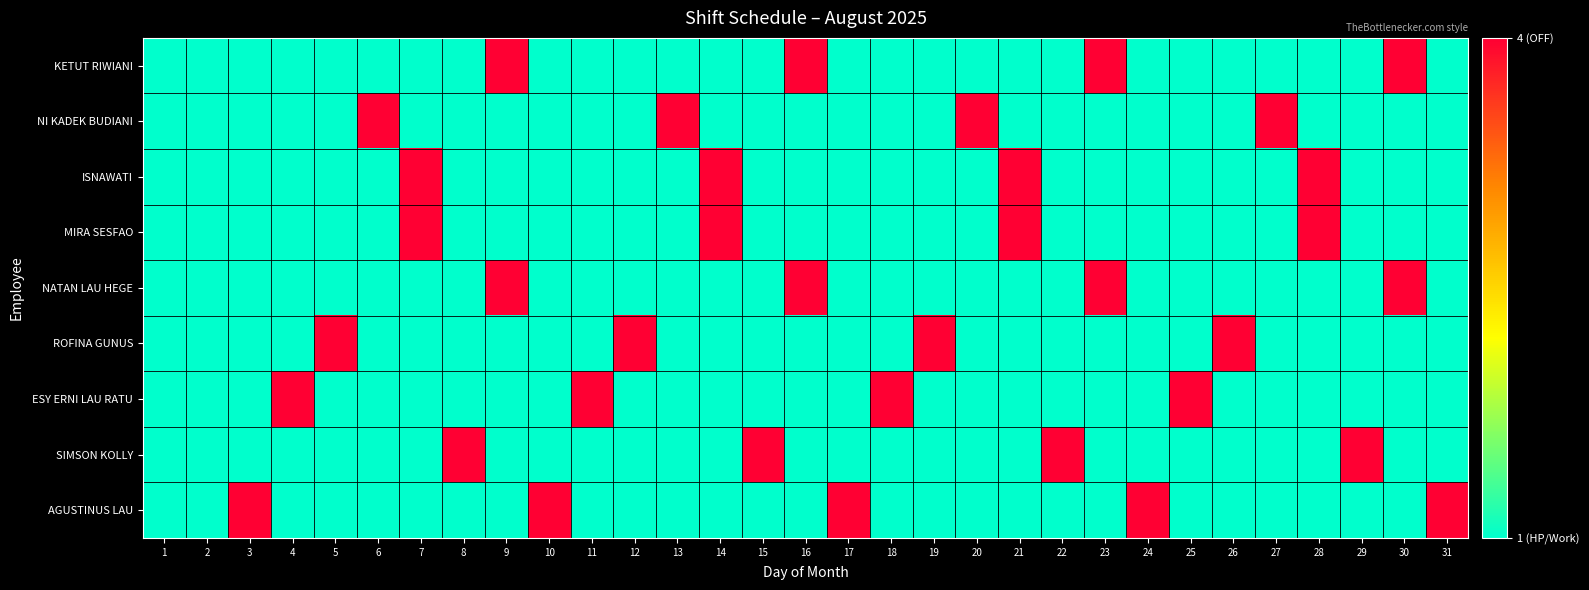

What is the difference between the highest and lowest values at 5?

3